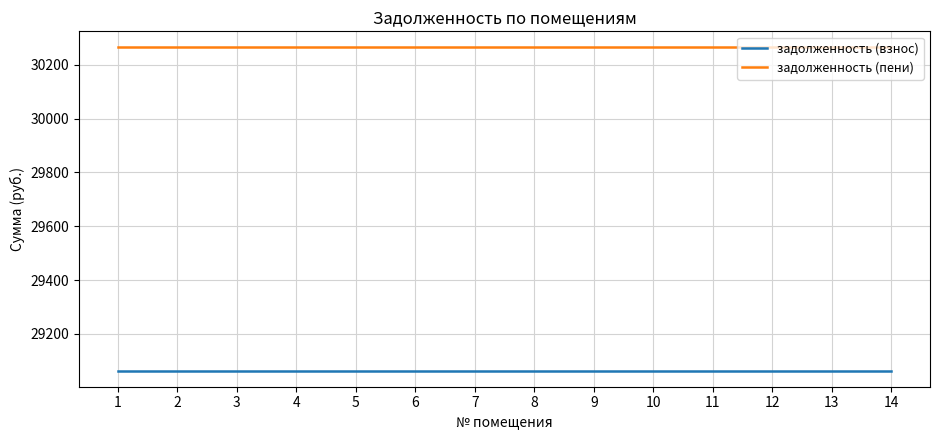

Rank the series by their average value, from highest to lowest.

задолженность (пени), задолженность (взнос)